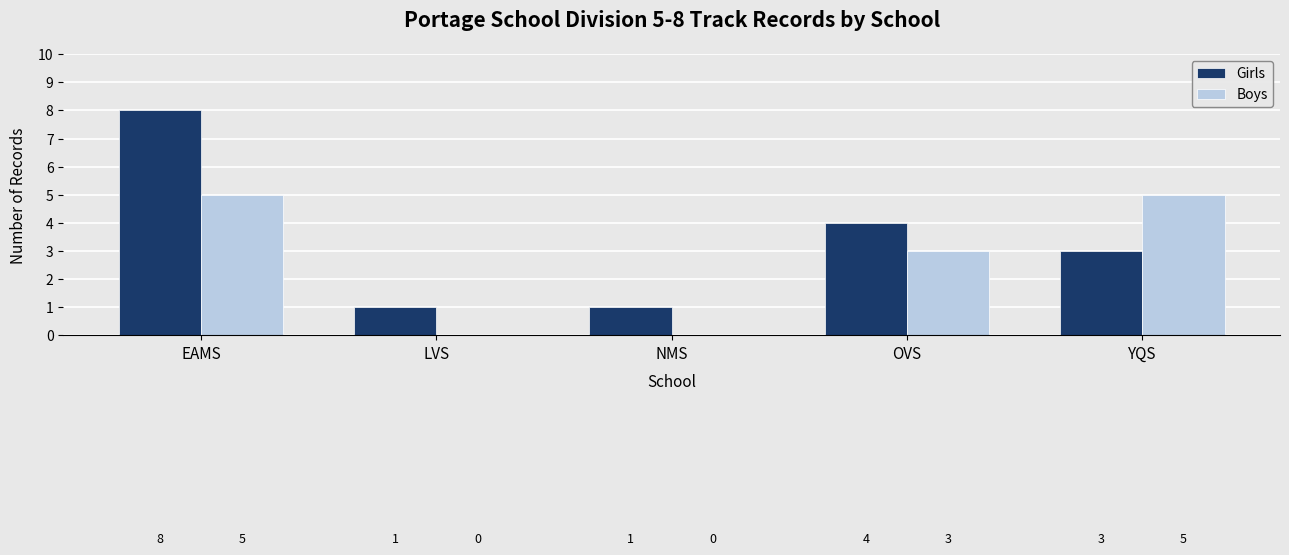

Which series has the largest total across all categories?

Girls